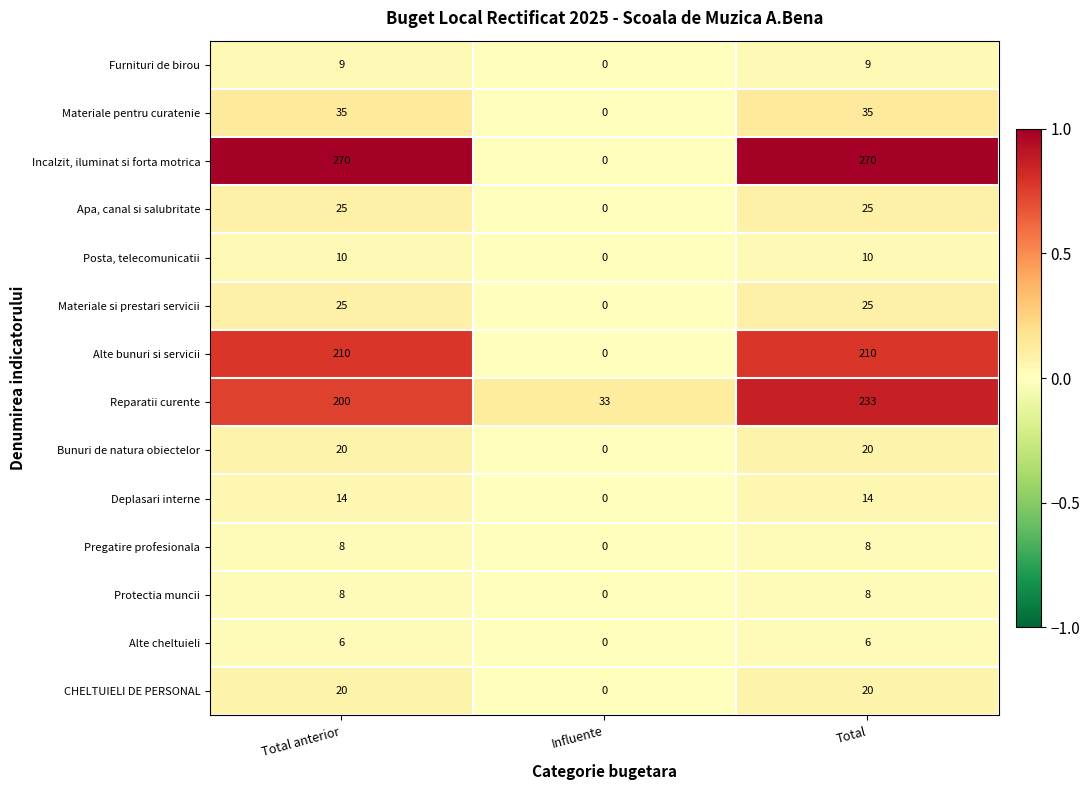

Which series has the largest range (max minus min)?

Incalzit, iluminat si forta motrica